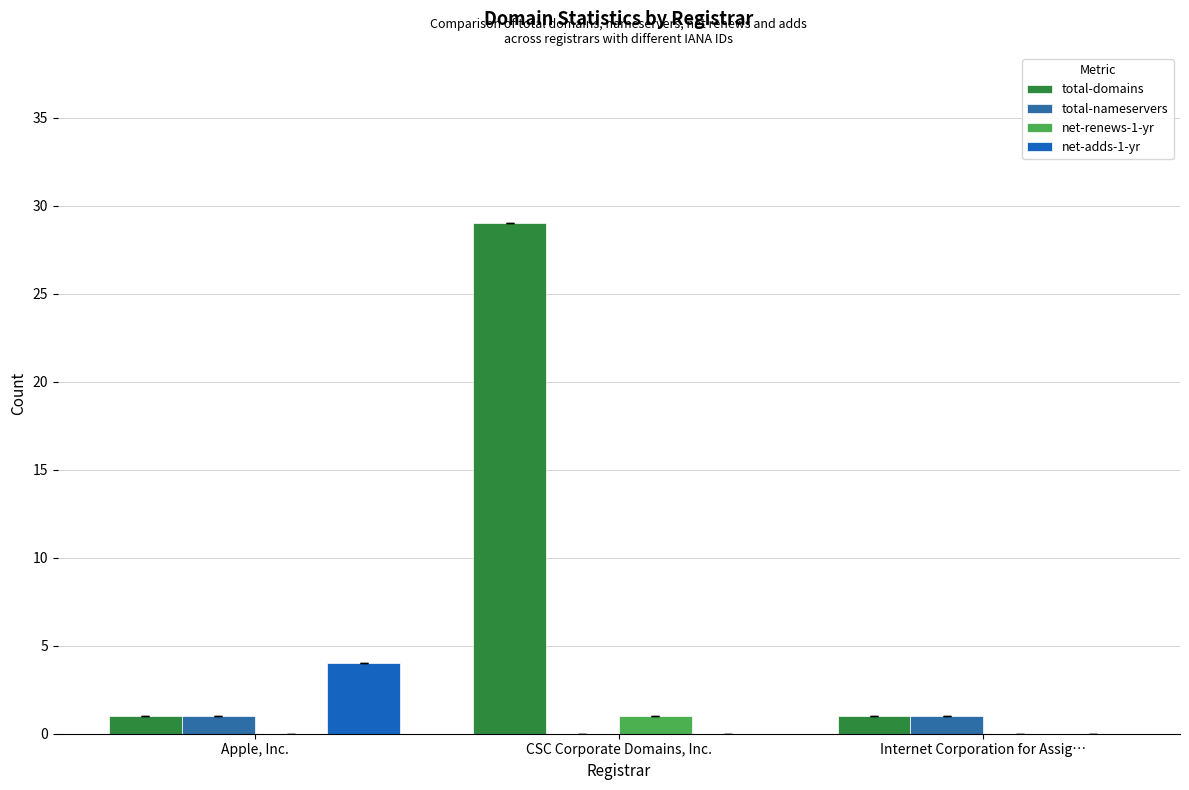

Reading right to left, extract all data points from this chart.

total-domains: 1	29	1
total-nameservers: 1	0	1
net-renews-1-yr: 0	1	0
net-adds-1-yr: 0	0	4